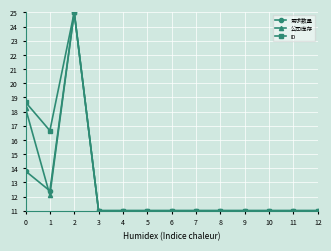

Between 1 and 7, which series saw the biggest shift?

ID